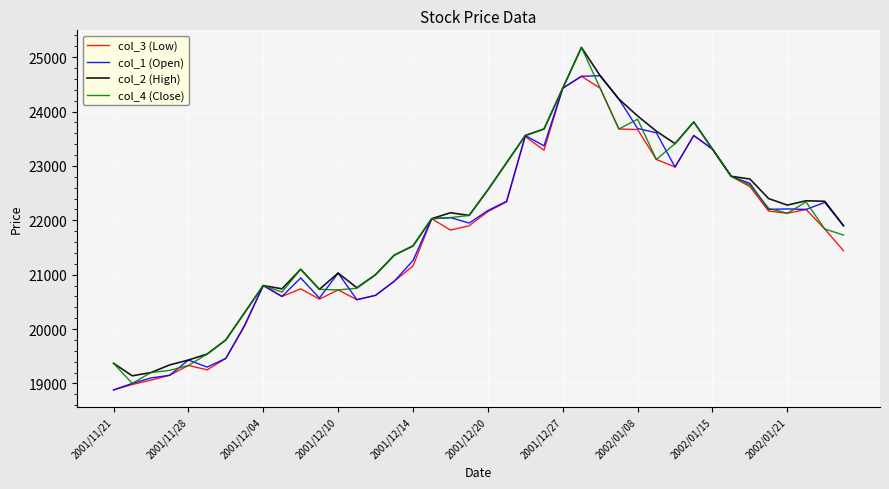

What is the minimum value shown in the chart?

18880